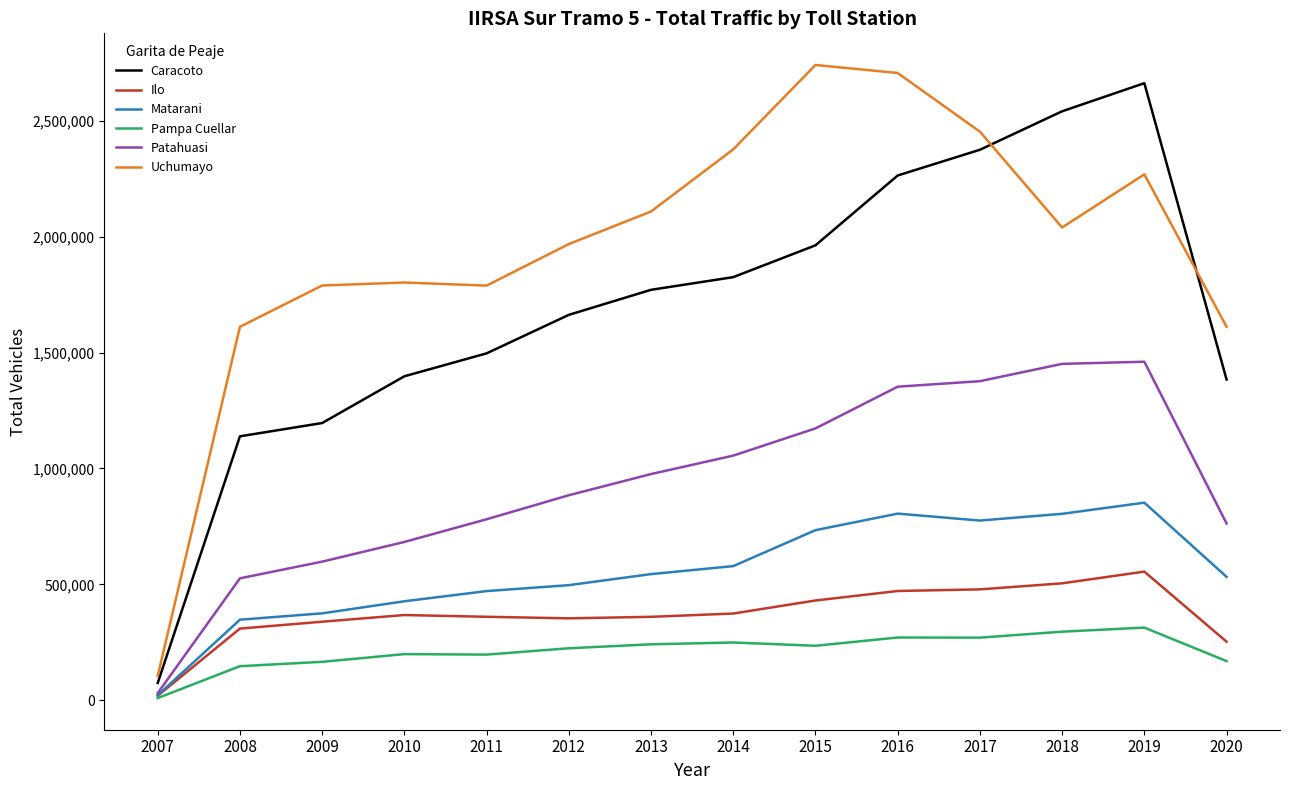

True or false: Patahuasi and Uchumayo intersect in this chart.

False